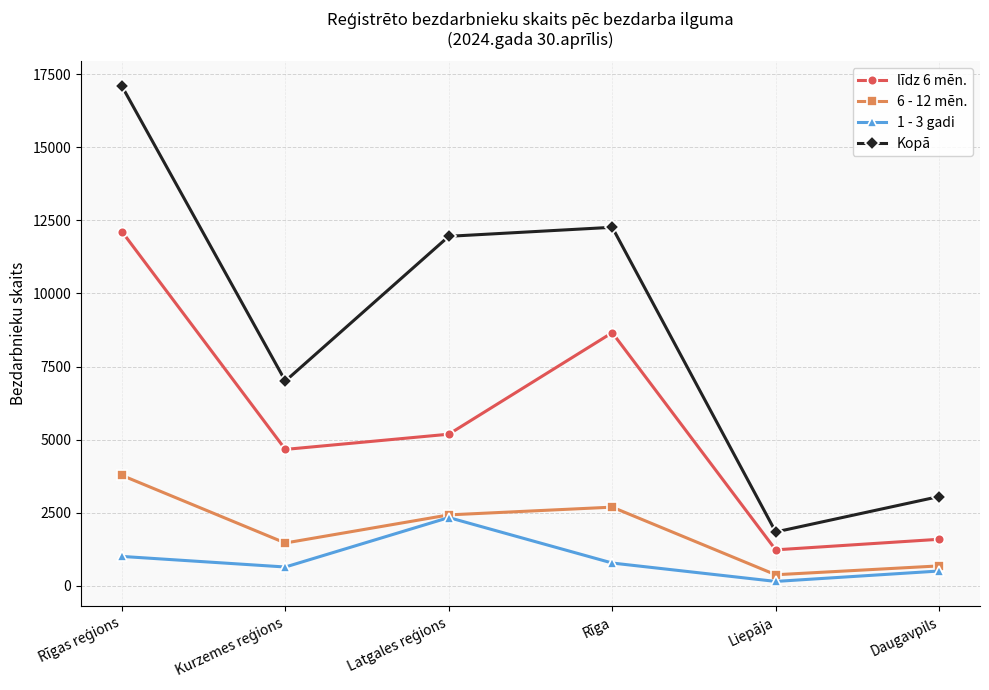

Which series has the largest range (max minus min)?

Kopā